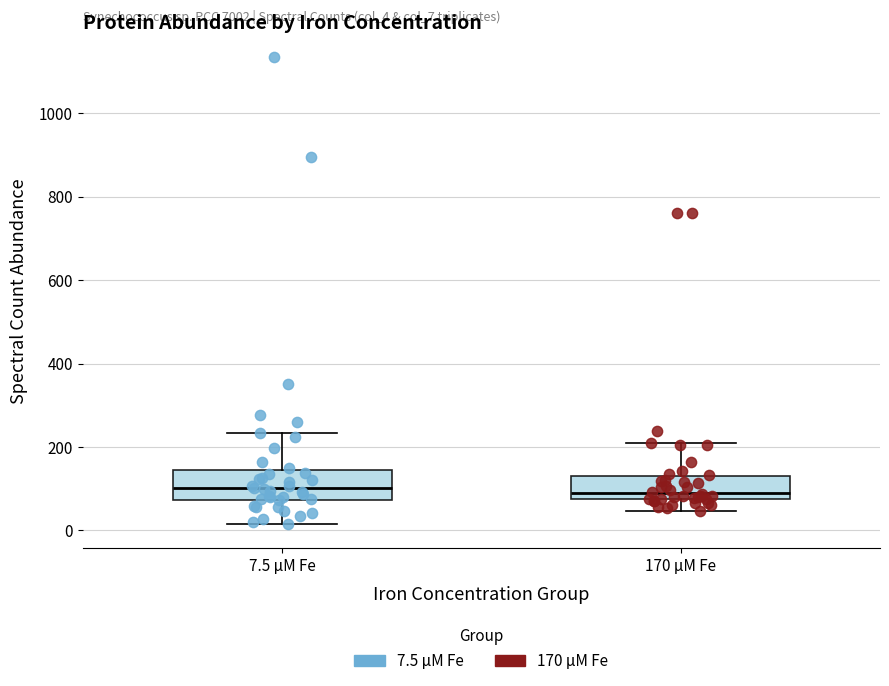

Reading left to right, transcribe this box plot: for each box, give where its median line is, the range the box spans, and where its two whiskers end, as read against the y-axis. The values are not printed on the chart, so give them approximately, as read against the axis.

7.5 μM Fe: median 100, box 80 to 140, whiskers 20 to 240
170 μM Fe: median 100, box 80 to 140, whiskers 40 to 220